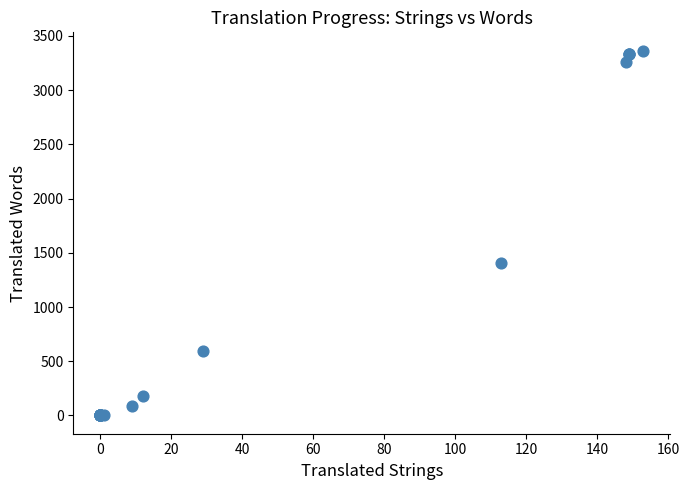

What Y value in the scatter plot is closest to 1682?

1403